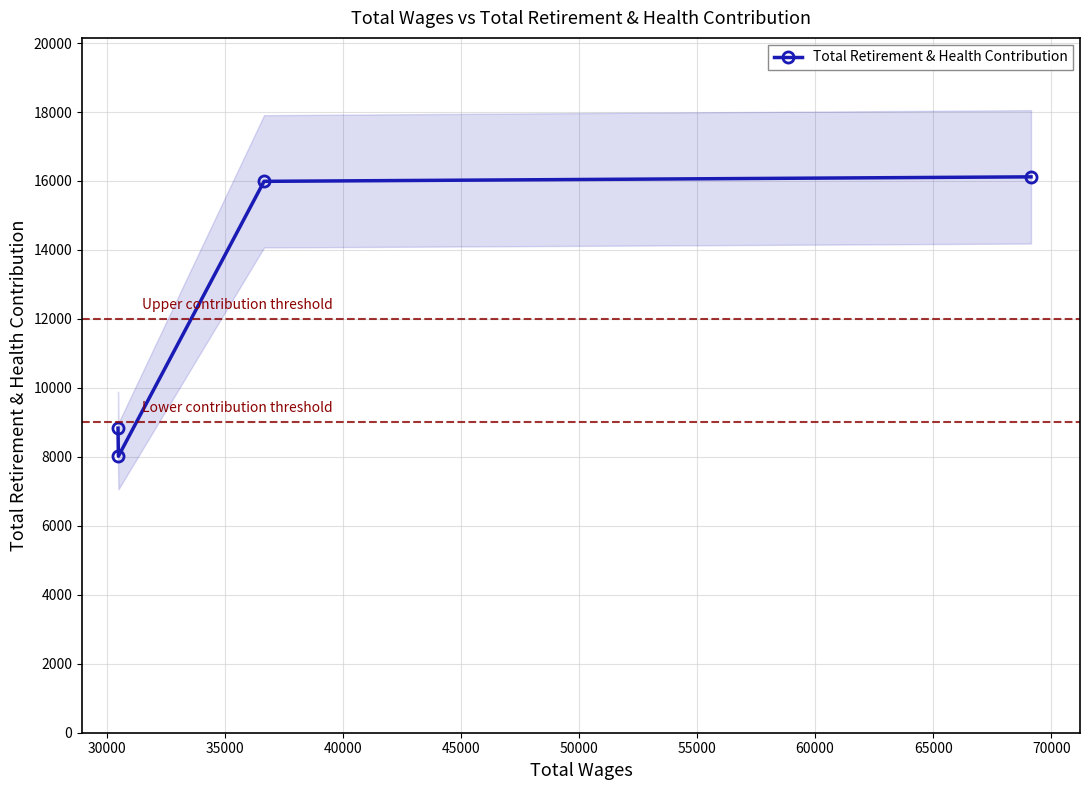

What is the lowest value of the Total Retirement & Health Contribution series?

8017